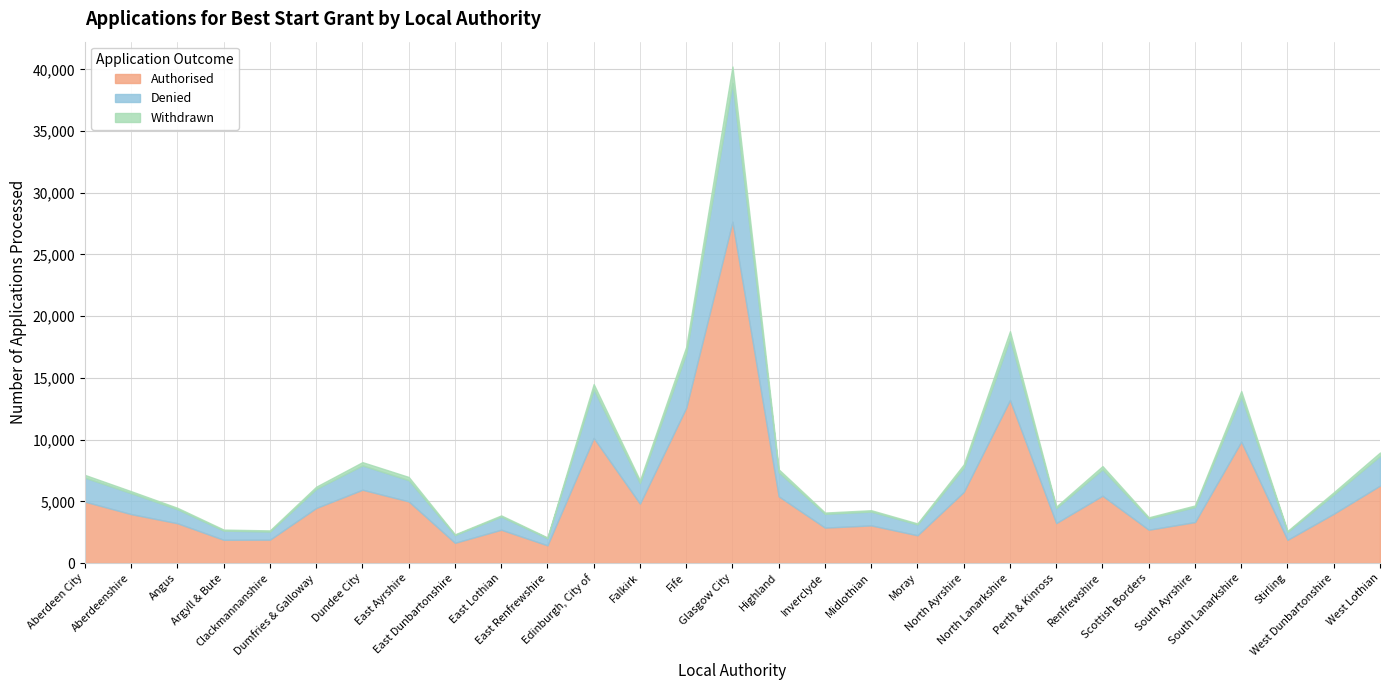

What position from the left is Moray?

19